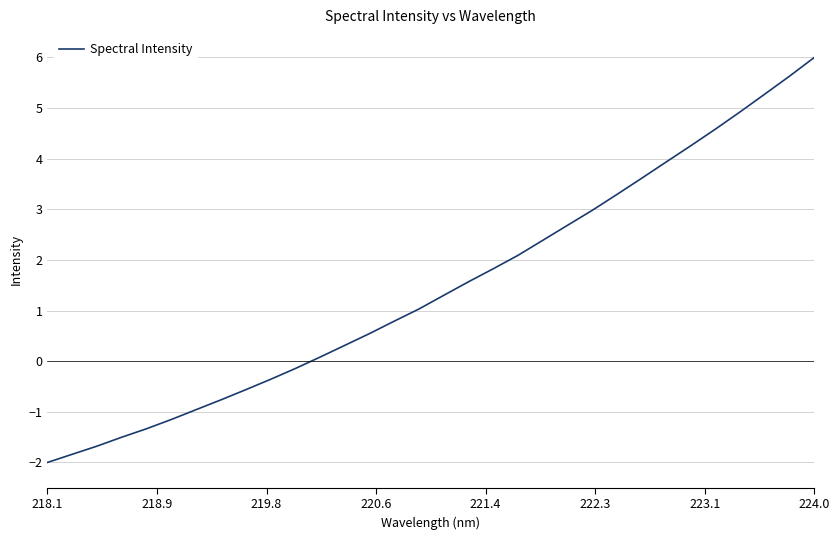

What is the greatest value displayed?

6.0